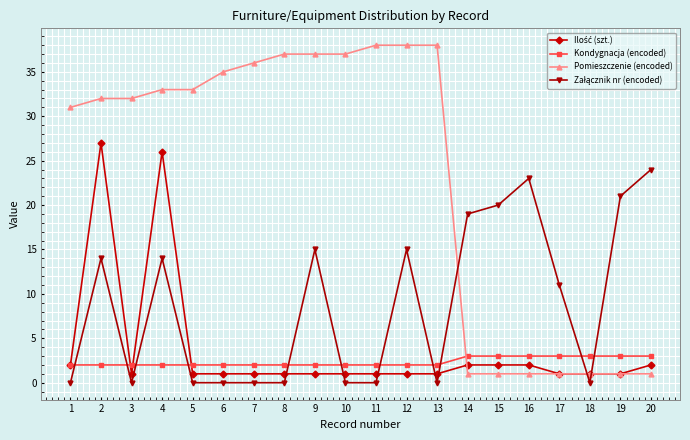

Which series has the widest spread of values?

Pomieszczenie (encoded)